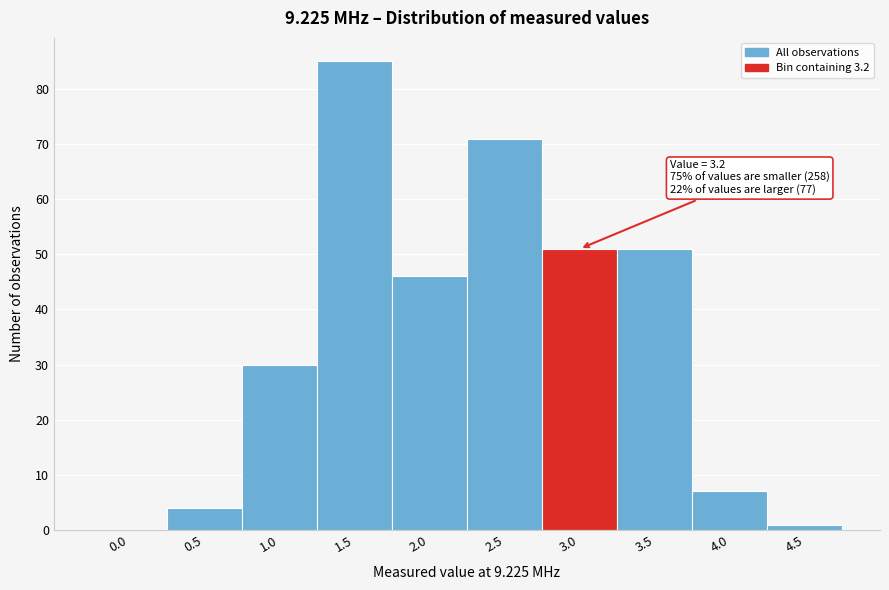

Reading left to right, transcribe all the data shown in this chart.

0.0=0	0.5=4	1.0=30	1.5=85	2.0=46	2.5=71	3.0=51	3.5=51	4.0=7	4.5=1